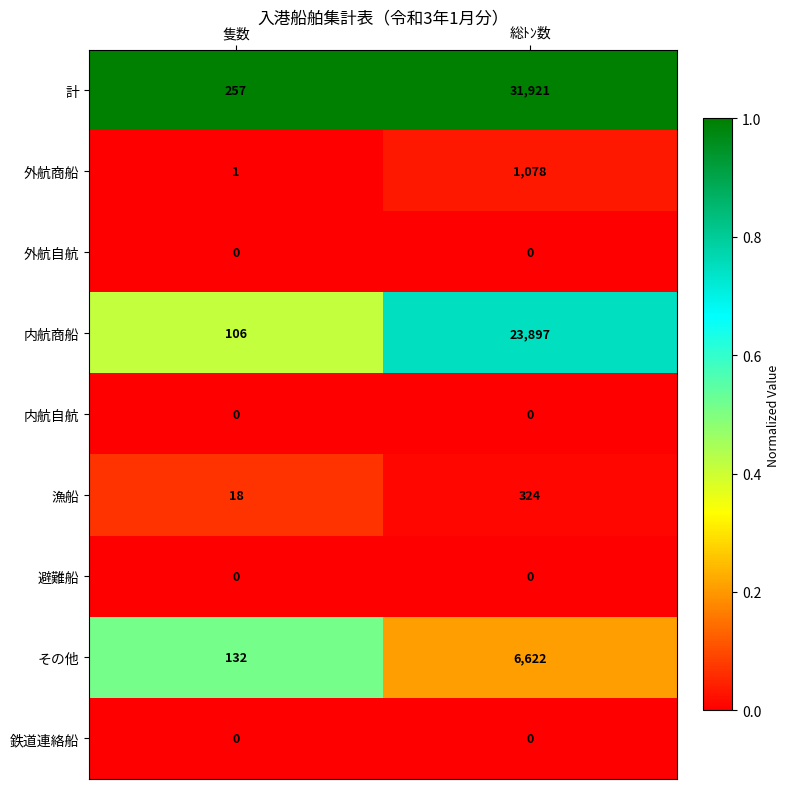

Reading left to right, what are all the values shown in this chart?

計: 257	31921
外航商船: 1	1078
外航自航: 0	0
内航商船: 106	23897
内航自航: 0	0
漁船: 18	324
避難船: 0	0
その他: 132	6622
鉄道連絡船: 0	0